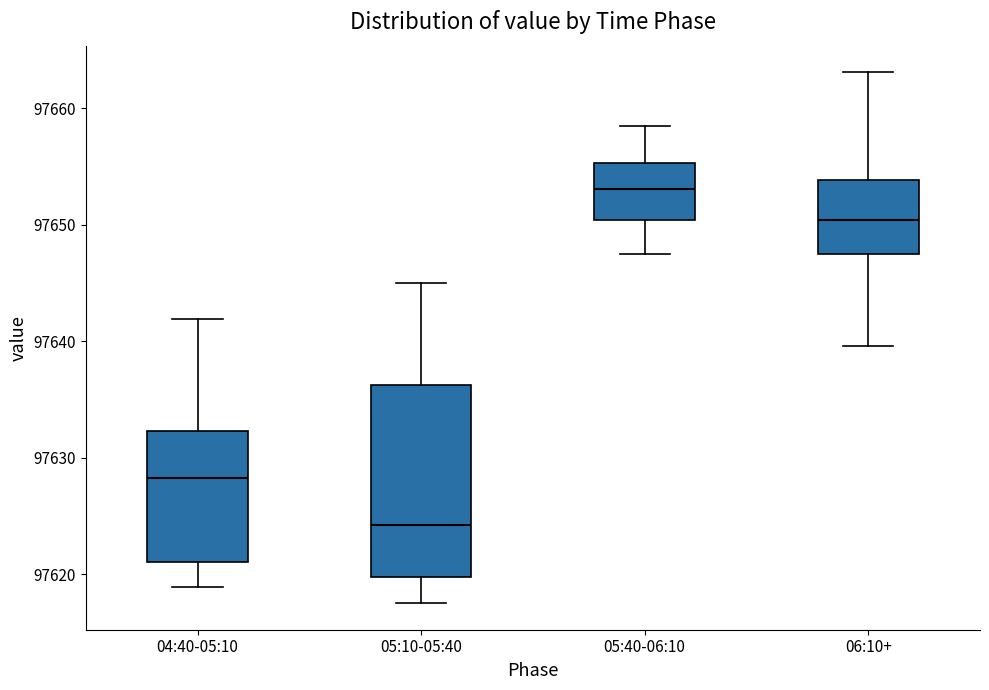

Where is the lower edge of the box for 06:10+ on the y-axis? The values are not printed on the chart, so give them approximately, as read against the axis.

97647